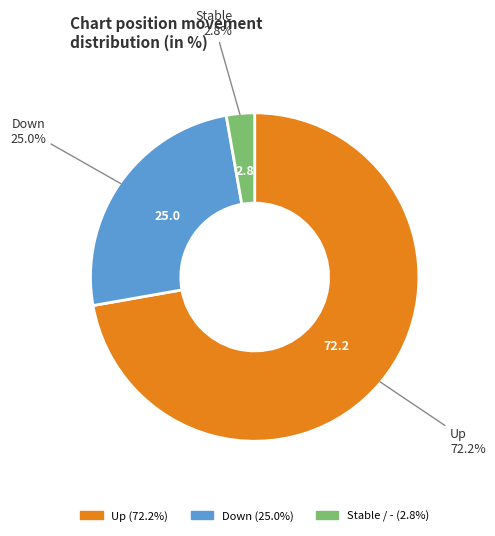

Does any single category account for the majority?

Yes